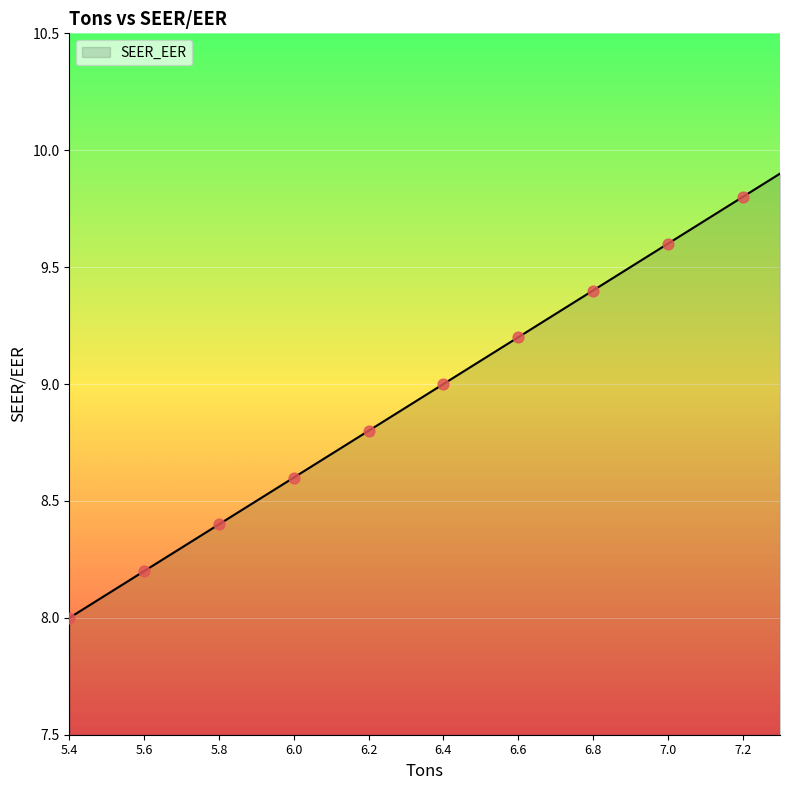

What is the difference between the maximum and minimum values?

1.9